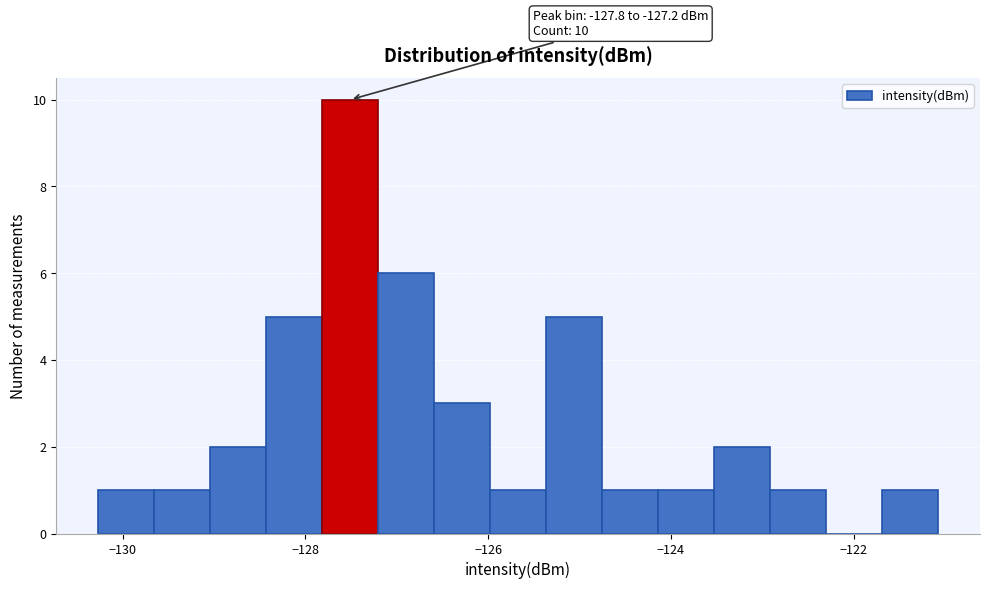

Around what value on the x-axis is the tallest bar? Give the approximate position of its centre, as read against the axis.

-127.6